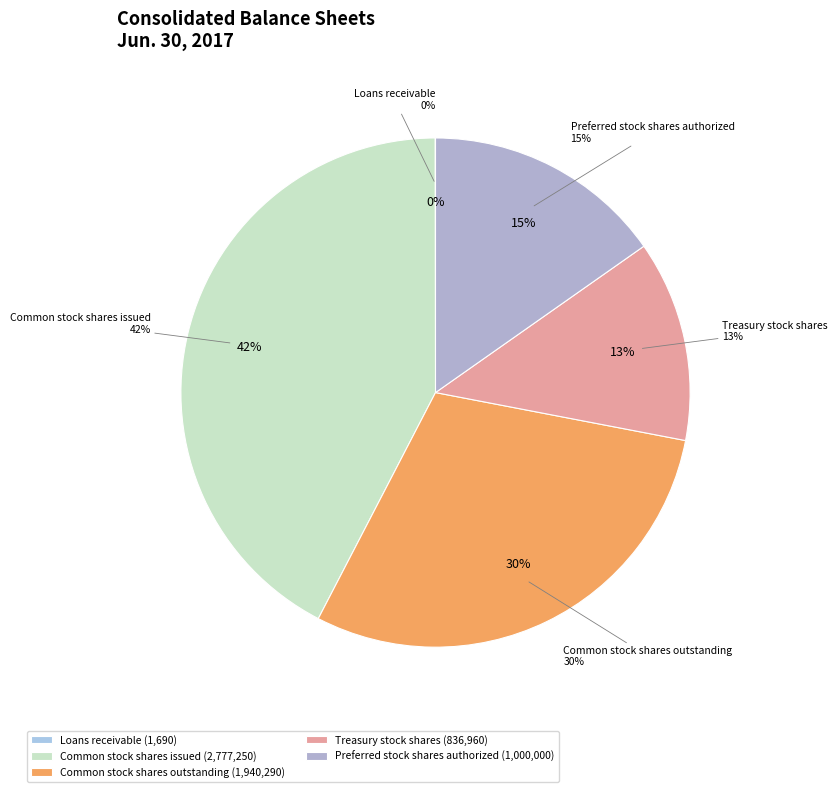

What is the change in value from Loans receivable to Common stock shares outstanding?

+1938600